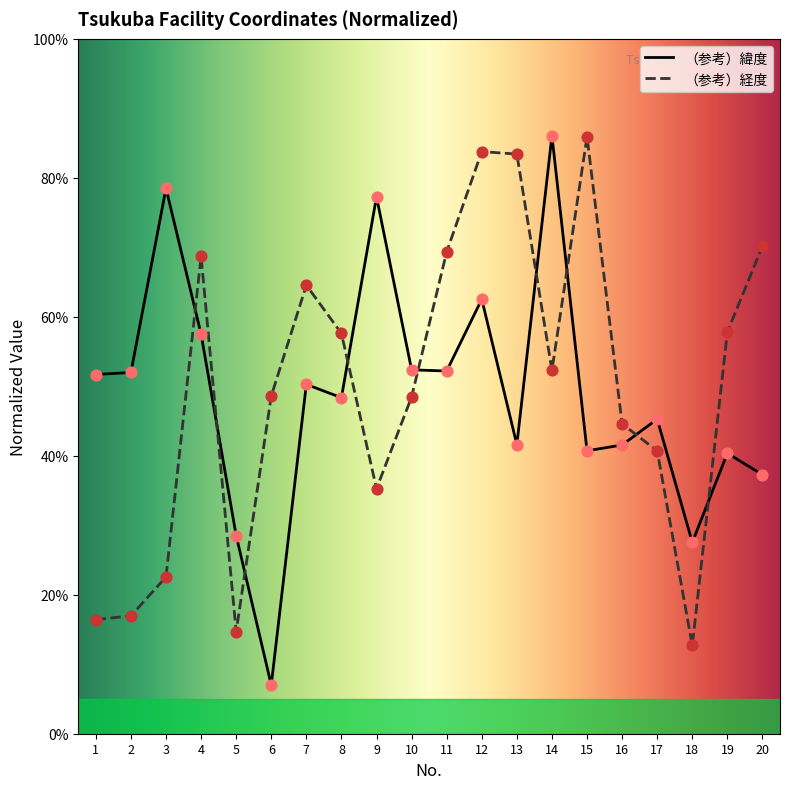

Is the value of （参考）経度 at 10 greater than the value of （参考）緯度 at 19?

Yes